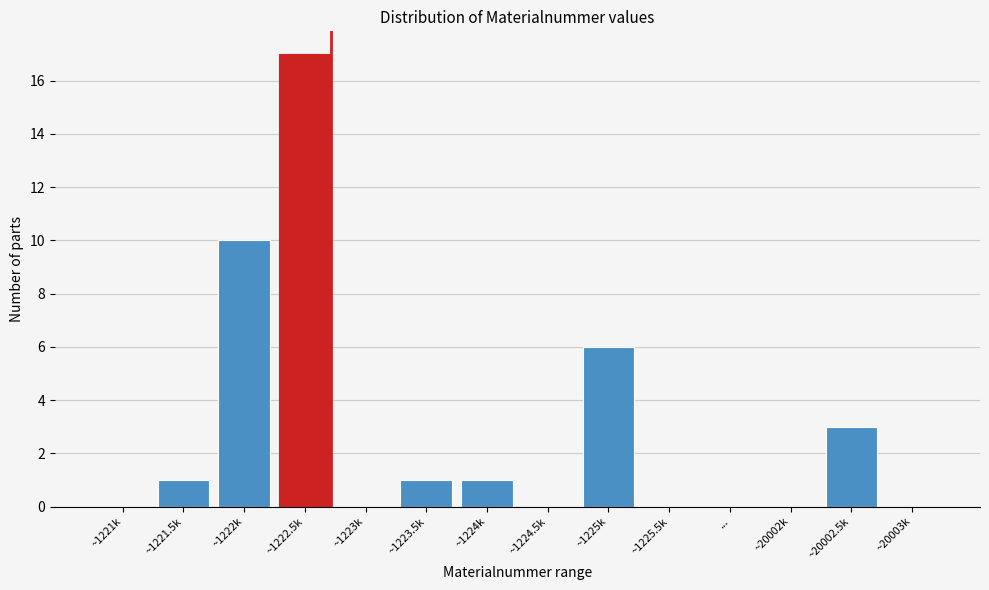

Reading left to right, list all the values displayed in this chart.

~1221k=0	~1221.5k=1	~1222k=10	~1222.5k=17	~1223k=0	~1223.5k=1	~1224k=1	~1224.5k=0	~1225k=6	~1225.5k=0	...=0	~20002k=0	~20002.5k=3	~20003k=0